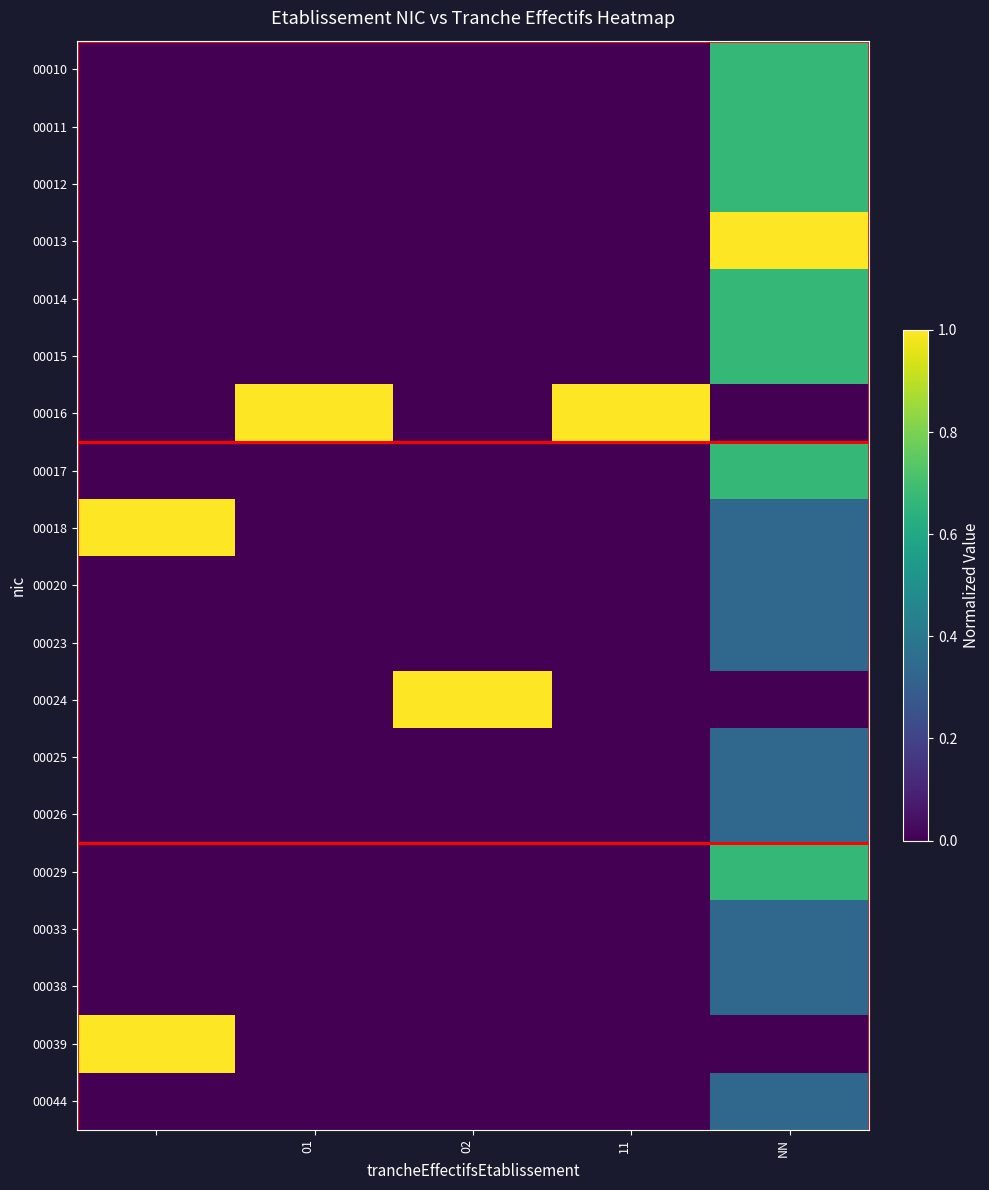

Which series has the widest spread of values?

00013